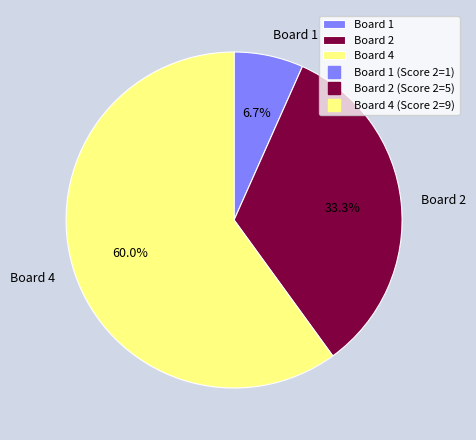

To the nearest percent, what is the difference between the Board 4 and Board 1 slice percentages?

53%